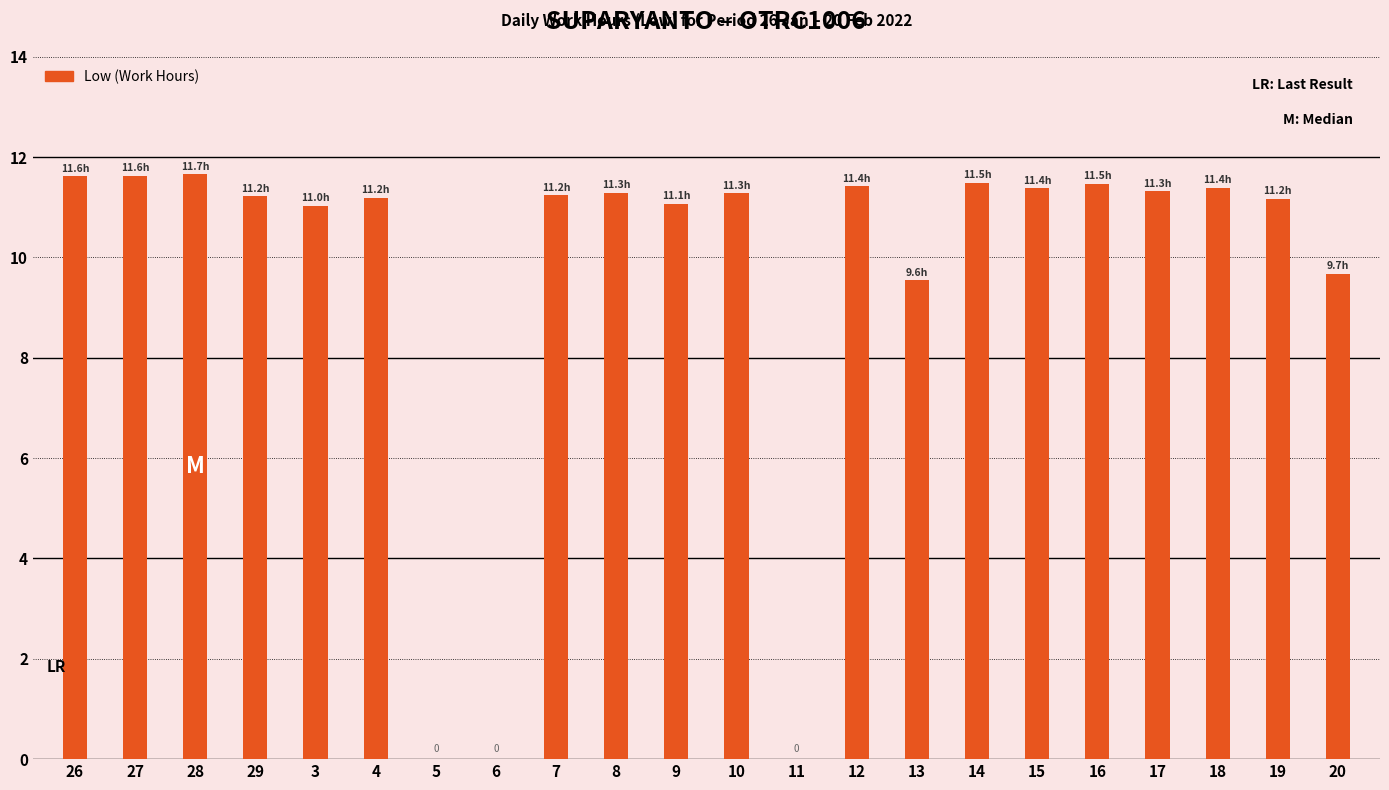

Is it true that the value at 19 is 11.2?

True